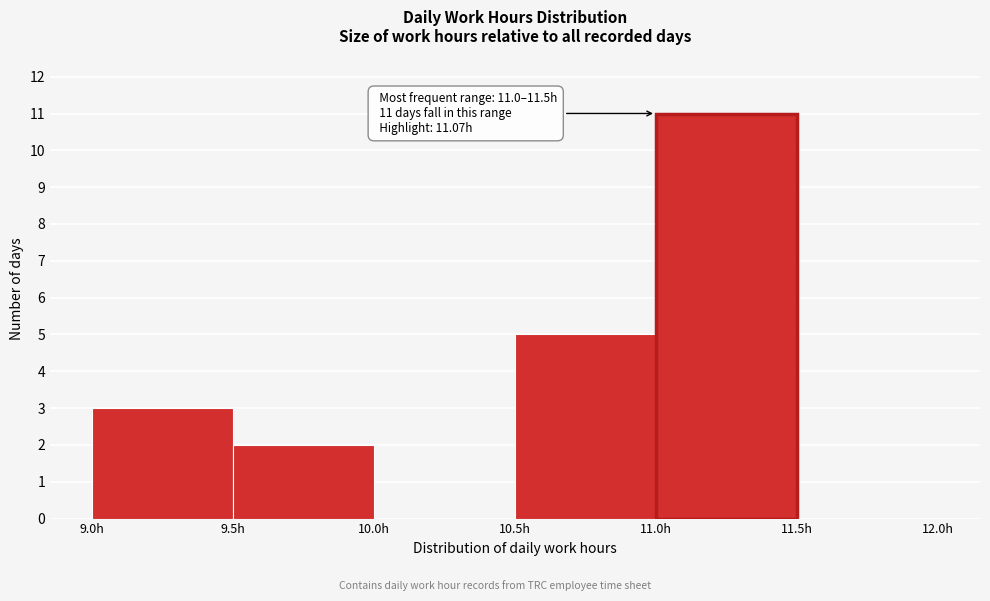

Which range on the x-axis has the tallest bar?

11.0 to 11.5